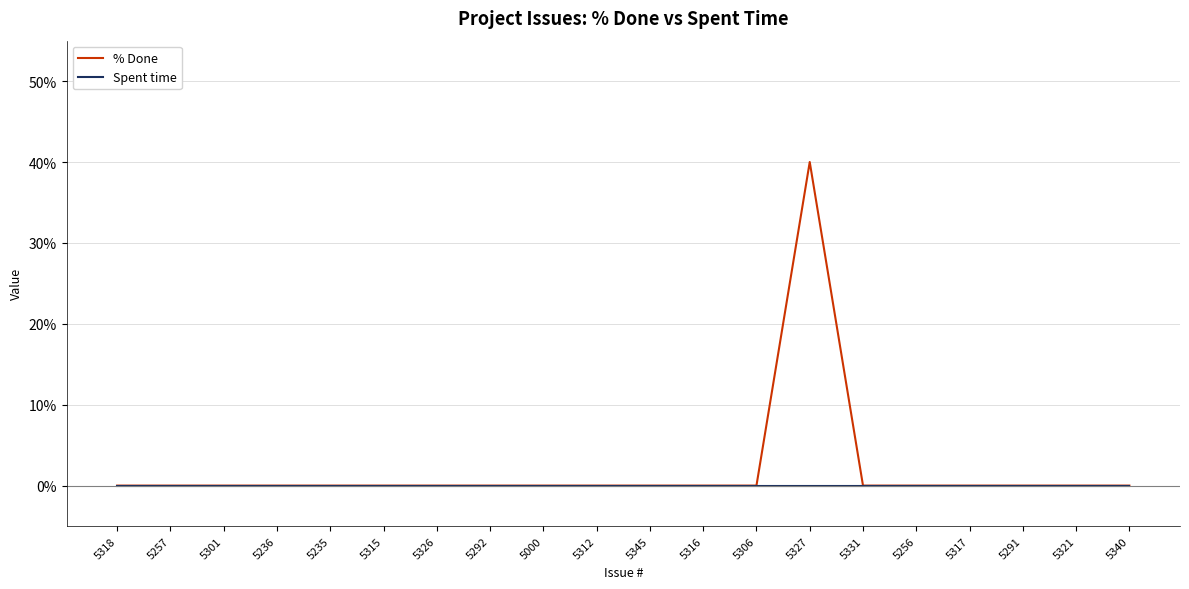

What is the greatest value displayed?

40